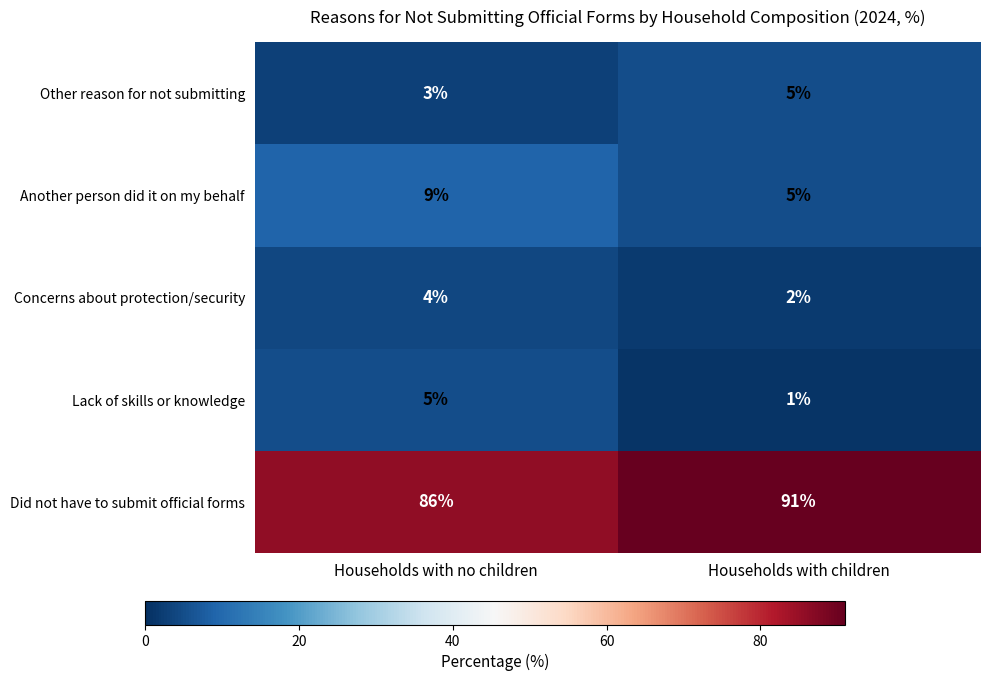

Reading left to right, what are all the values shown in this chart?

Other reason for not submitting: Households with no children=3	Households with children=5
Another person did it on my behalf: Households with no children=9	Households with children=5
Concerns about protection/security: Households with no children=4	Households with children=2
Lack of skills or knowledge: Households with no children=5	Households with children=1
Did not have to submit official forms: Households with no children=86	Households with children=91